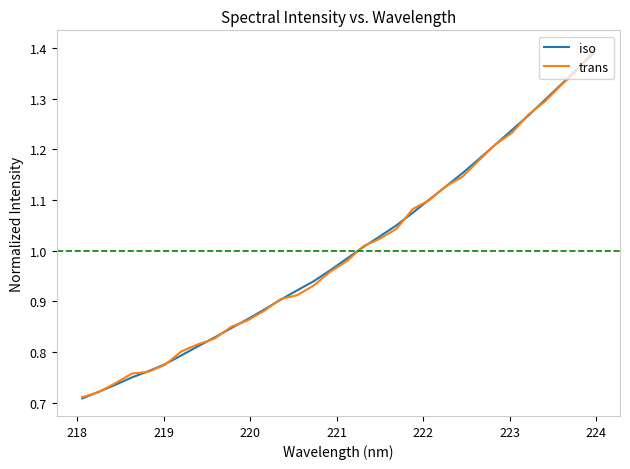

Which series has the largest range (max minus min)?

trans